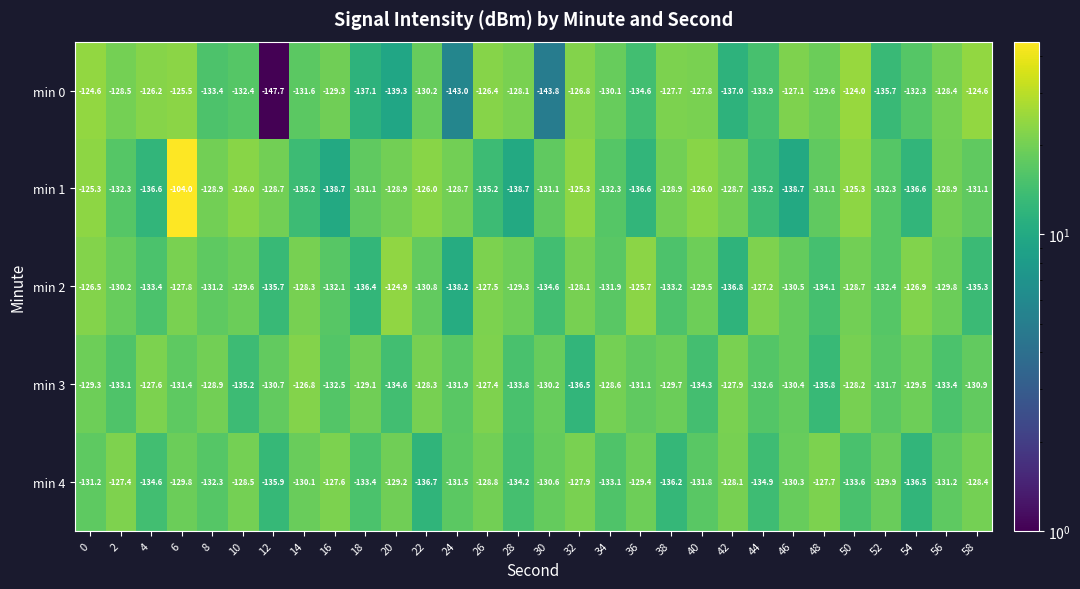

At 58, list the series in order from largest to smallest.

min 0, min 4, min 3, min 1, min 2